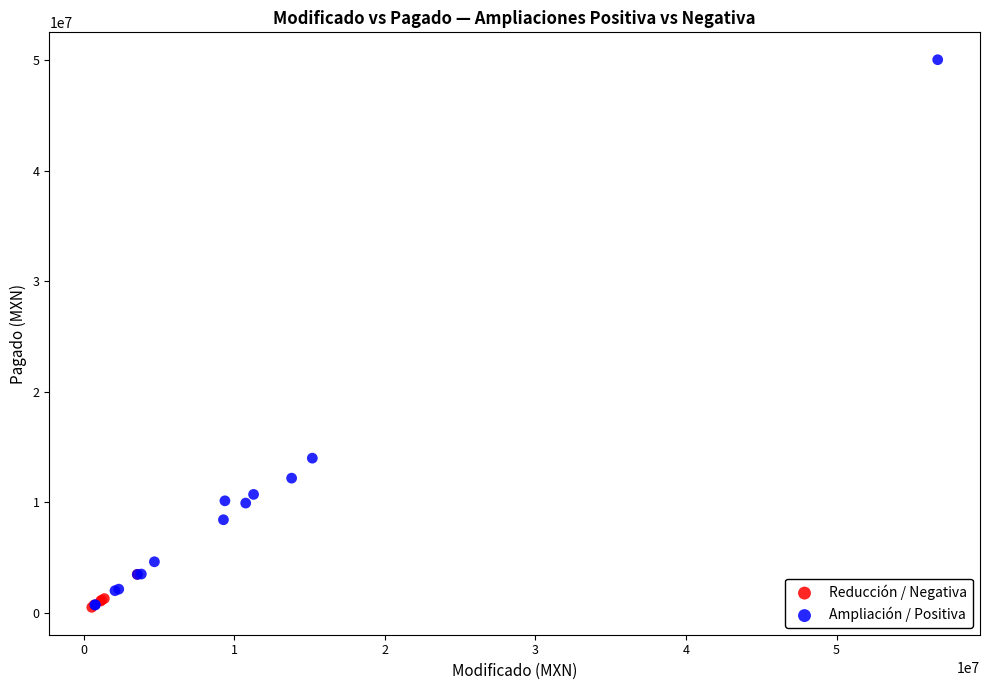

Which series has the widest spread of Y values?

Ampliación / Positiva